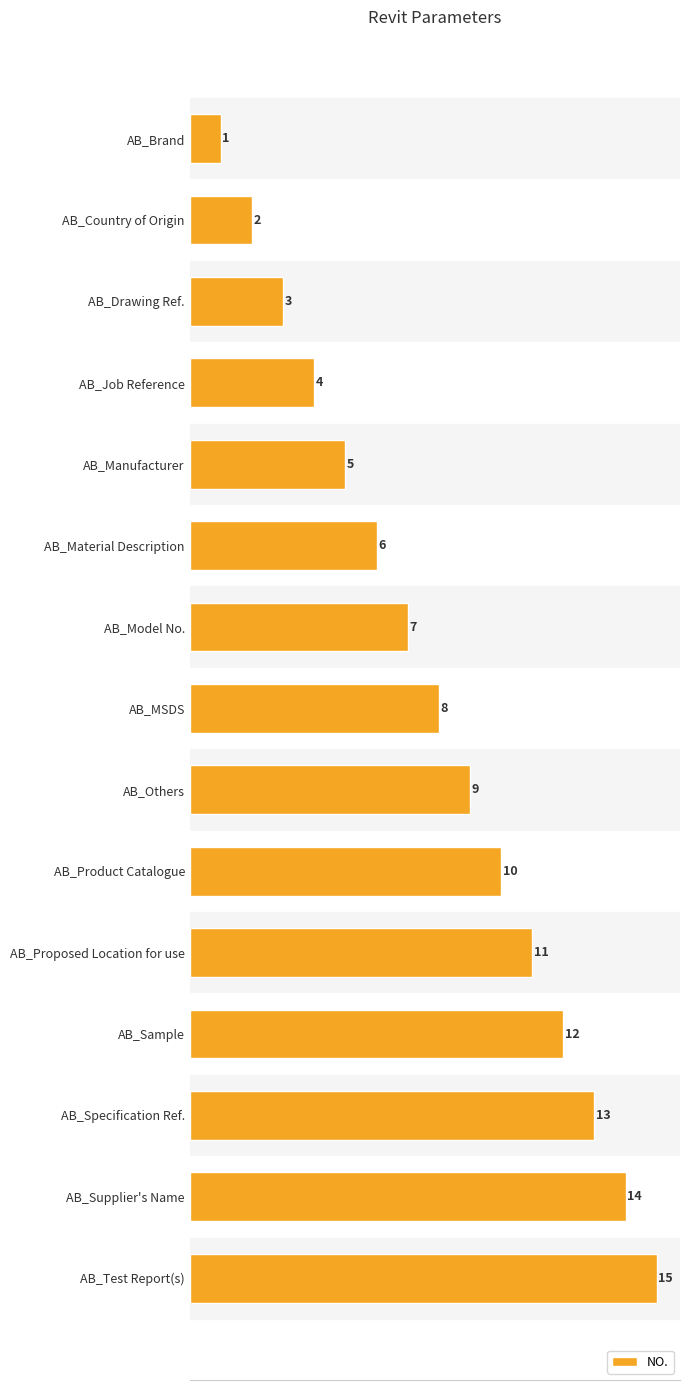

List the labels in order of value, largest first.

AB_Test Report(s), AB_Supplier's Name, AB_Specification Ref., AB_Sample, AB_Proposed Location for use, AB_Product Catalogue, AB_Others, AB_MSDS, AB_Model No., AB_Material Description, AB_Manufacturer, AB_Job Reference, AB_Drawing Ref., AB_Country of Origin, AB_Brand